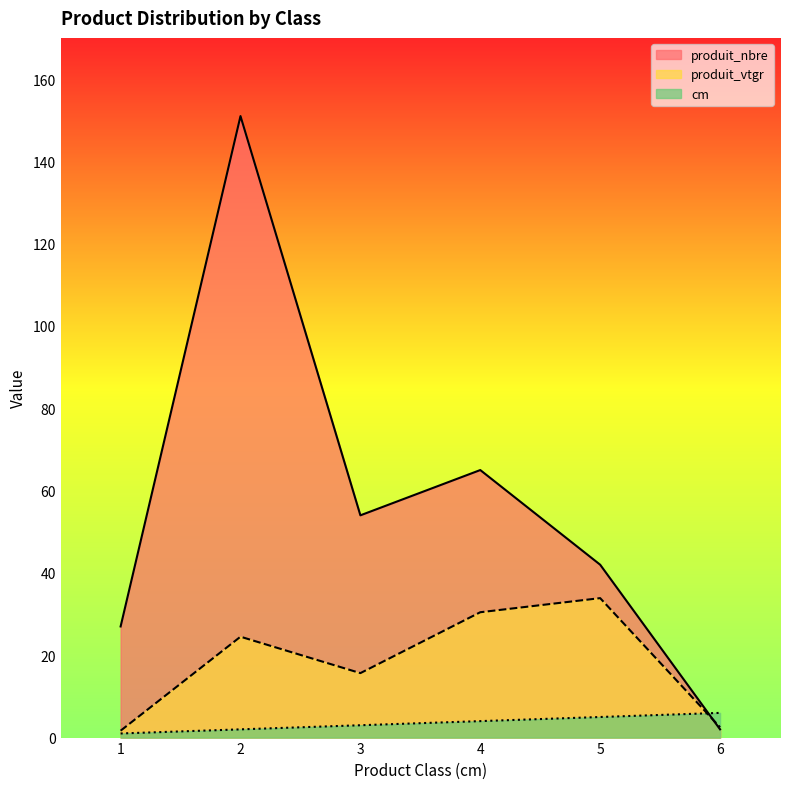

Does the chart have visible grid lines?

No